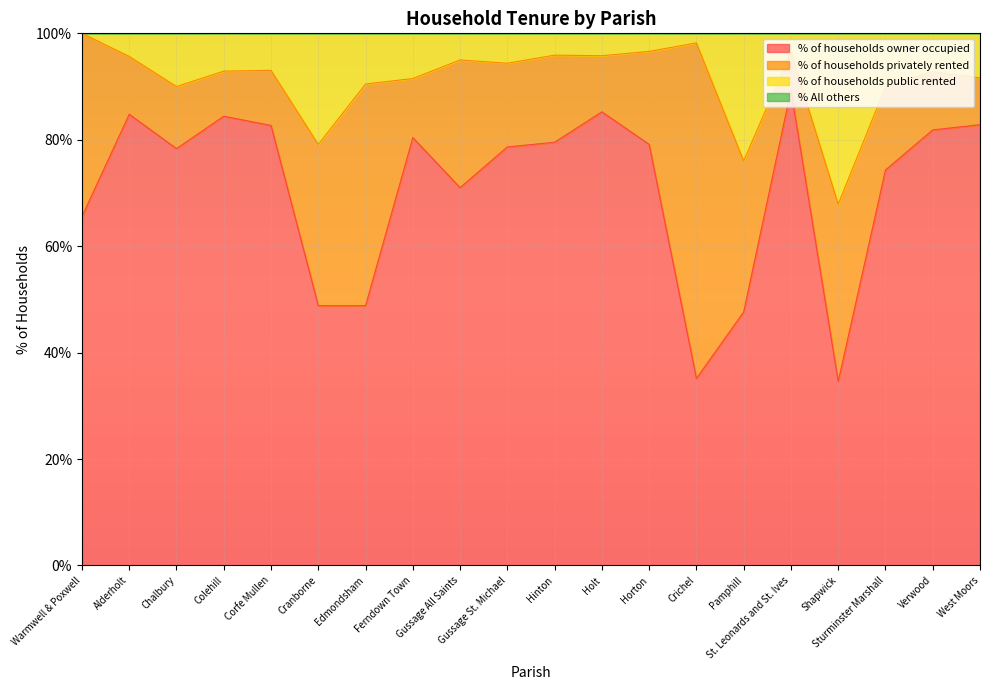

What value does the % of households owner occupied series have at Alderholt?

84.8